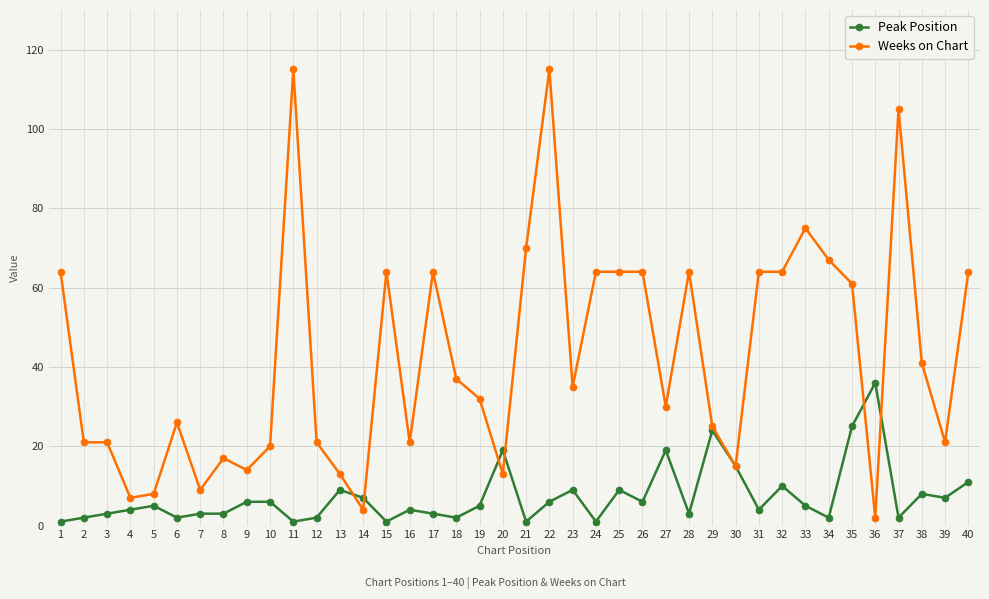

What is the greatest value displayed?

115